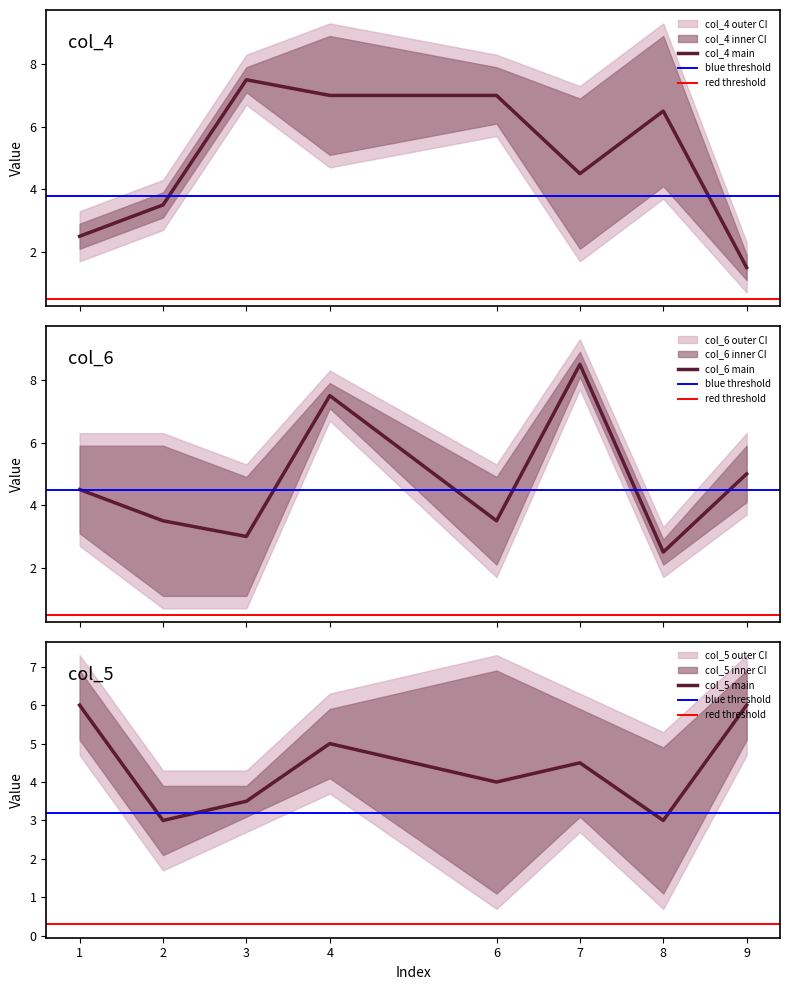

What is the maximum value for col_4 main?

7.5